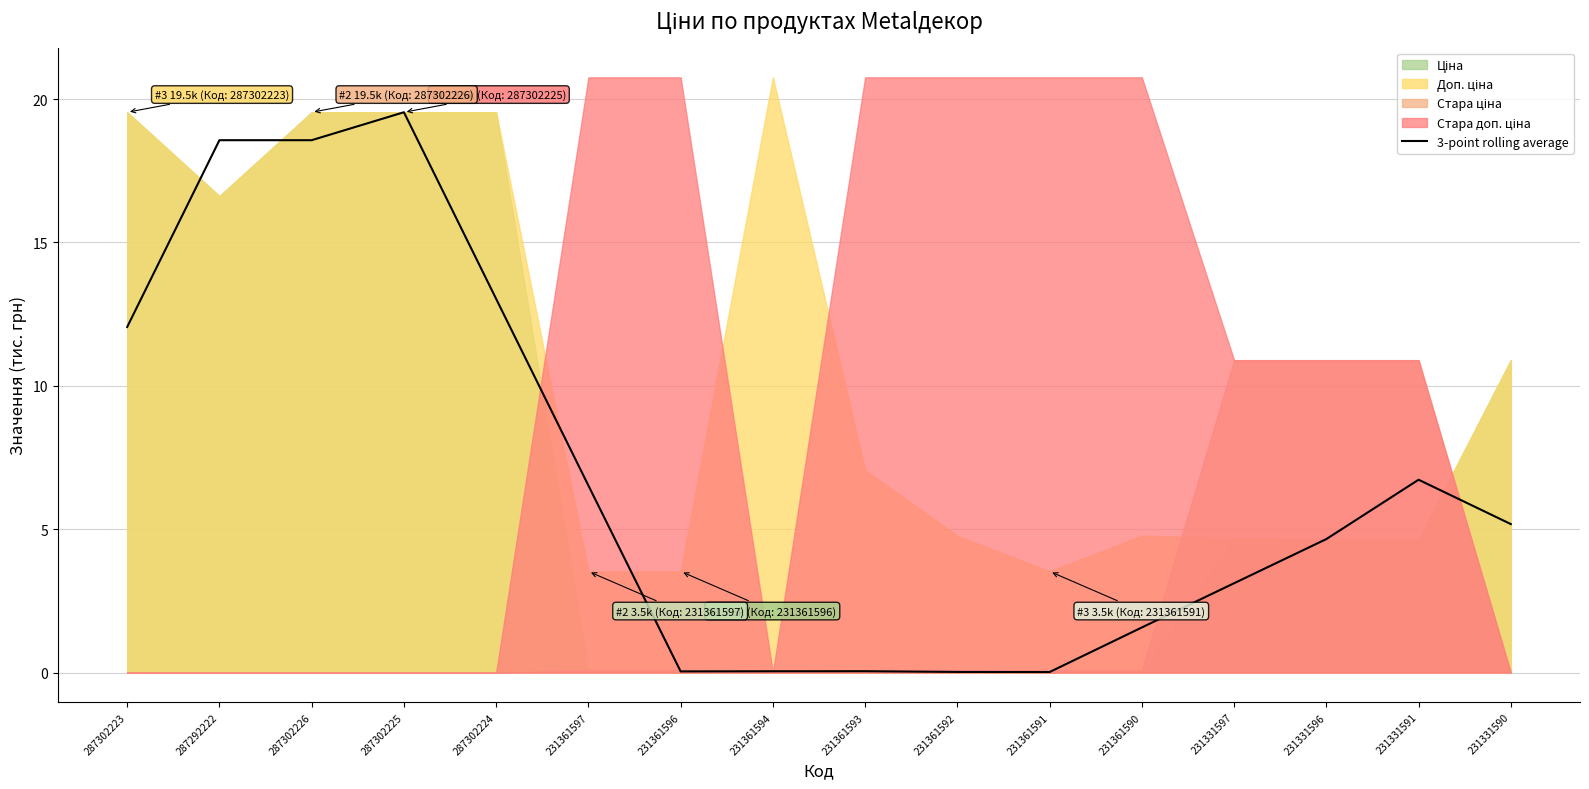

What is the sum of the values at 231361590 and 231361593?

1.6